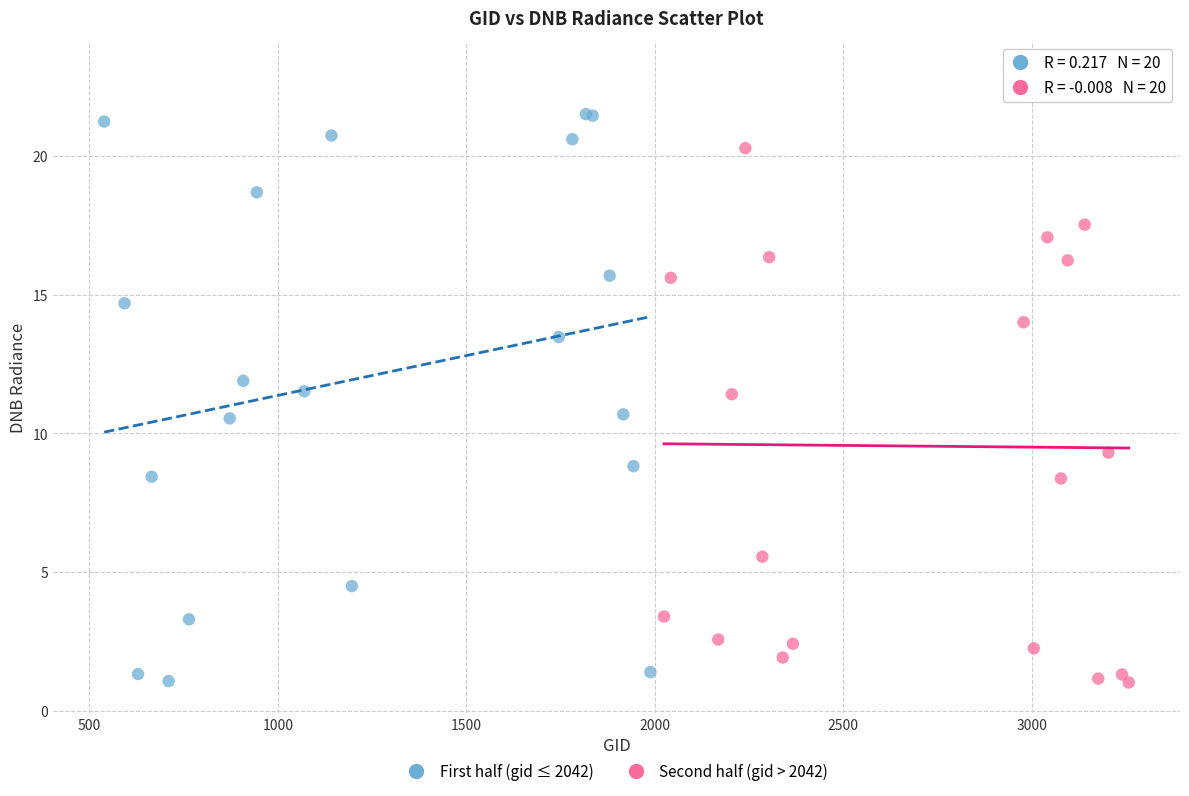

What are all the series names shown in the legend?

First half (gid ≤ 2042), Second half (gid > 2042)